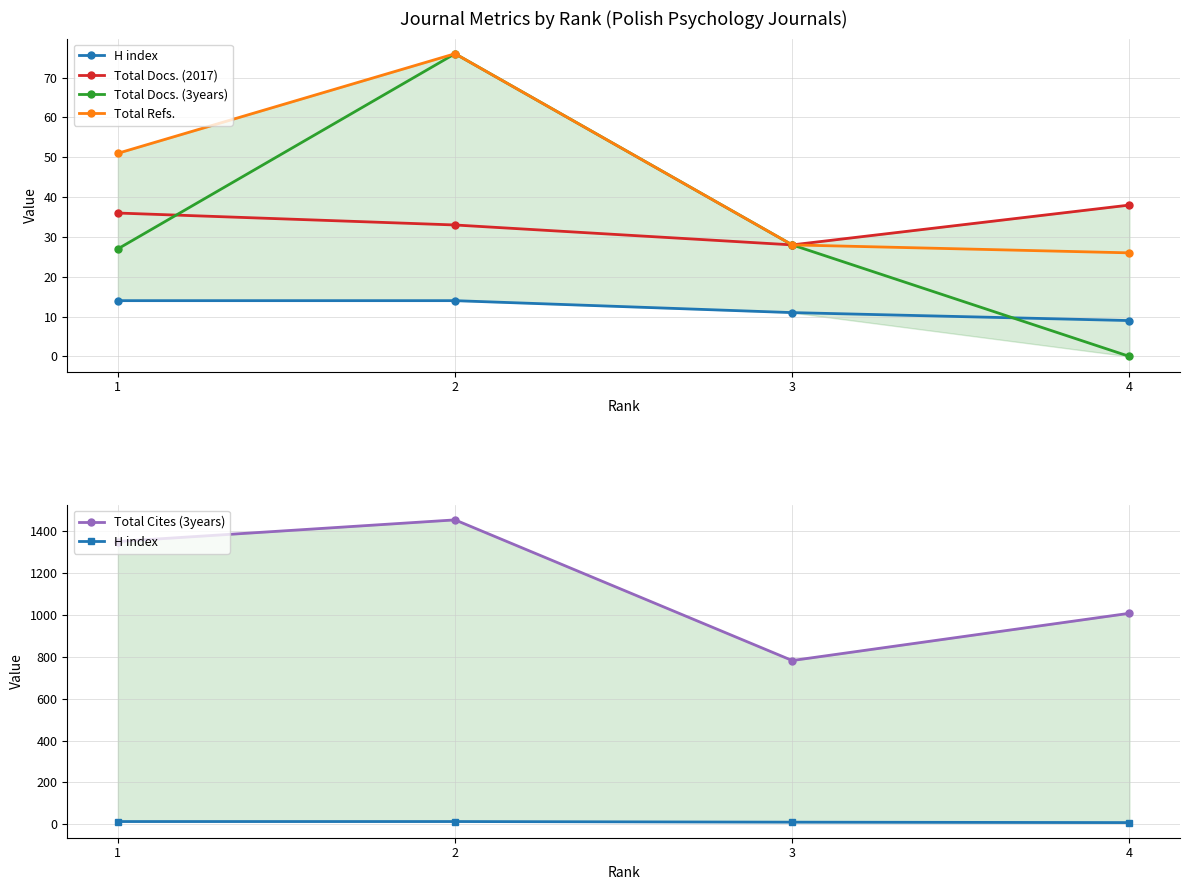

Where does the Total Cites (3years) series first go above 1348?

2